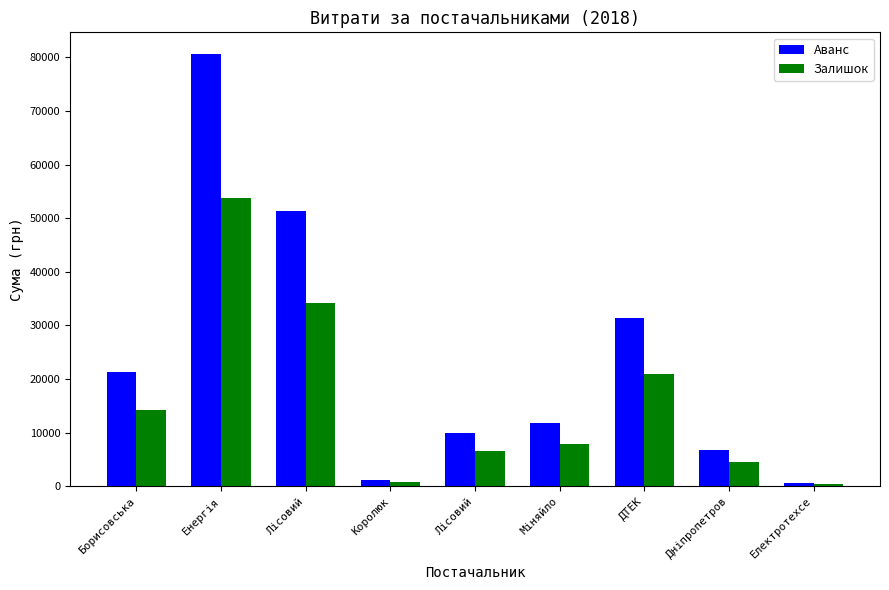

Count the number of data series in this chart.

2